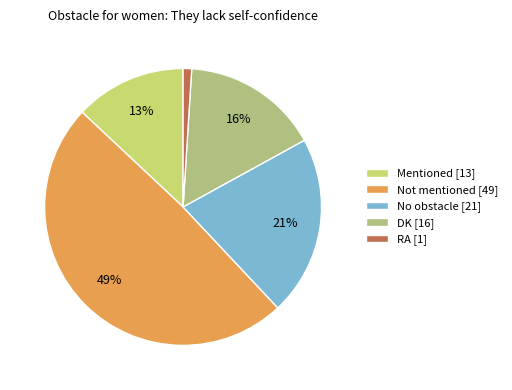

What is the largest slice in the pie chart?

Not mentioned